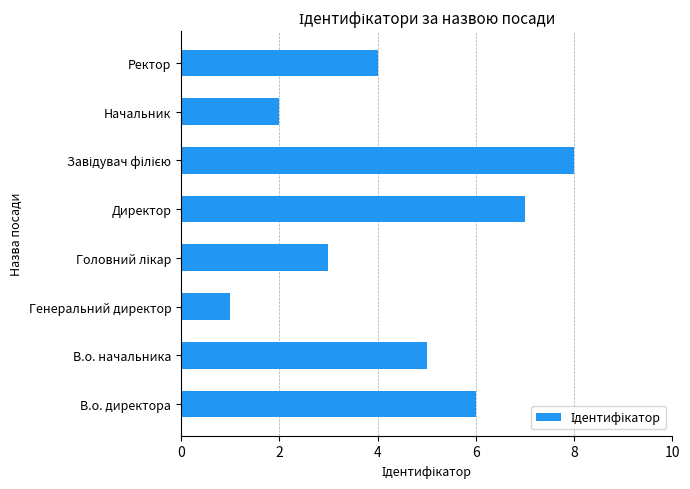

What is the approximate value at В.о. директора?

6